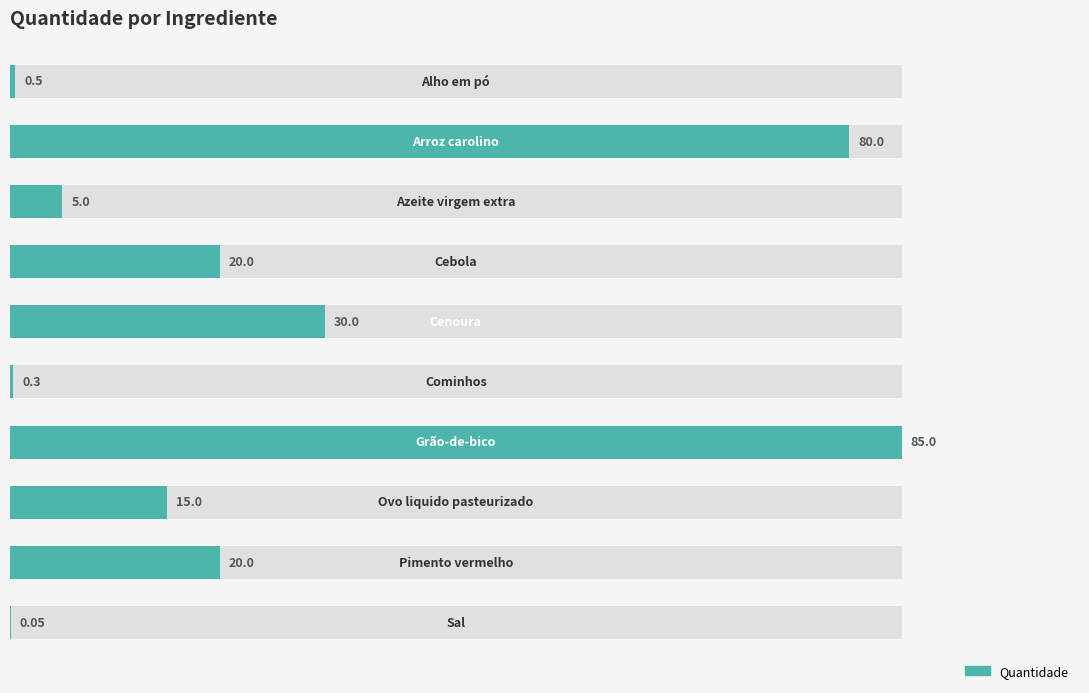

List the labels in order of value, smallest first.

9, 5, 0, 2, 7, 3, 8, 4, 1, 6